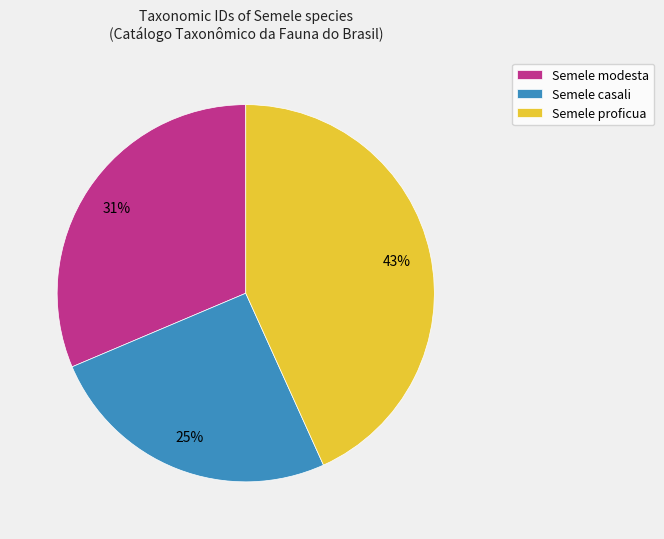

The Semele proficua slice represents 54% of the pie. True or false?

False